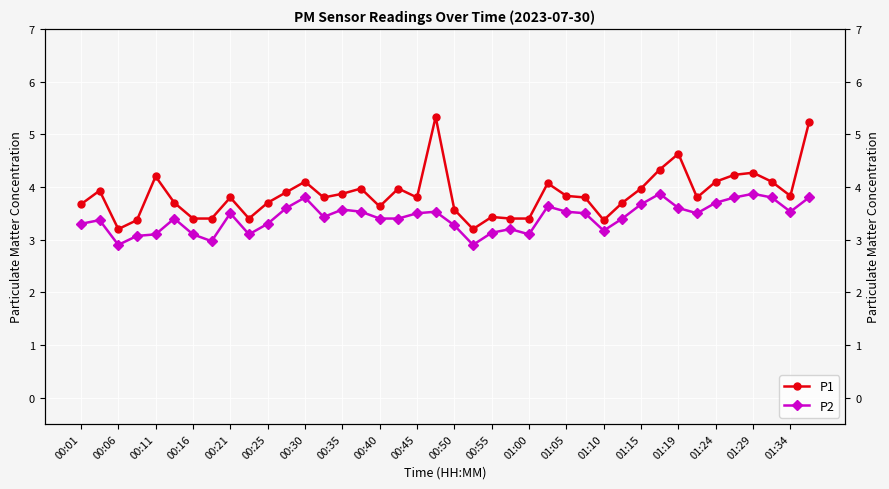

True or false: P1 and P2 cross at least once.

False